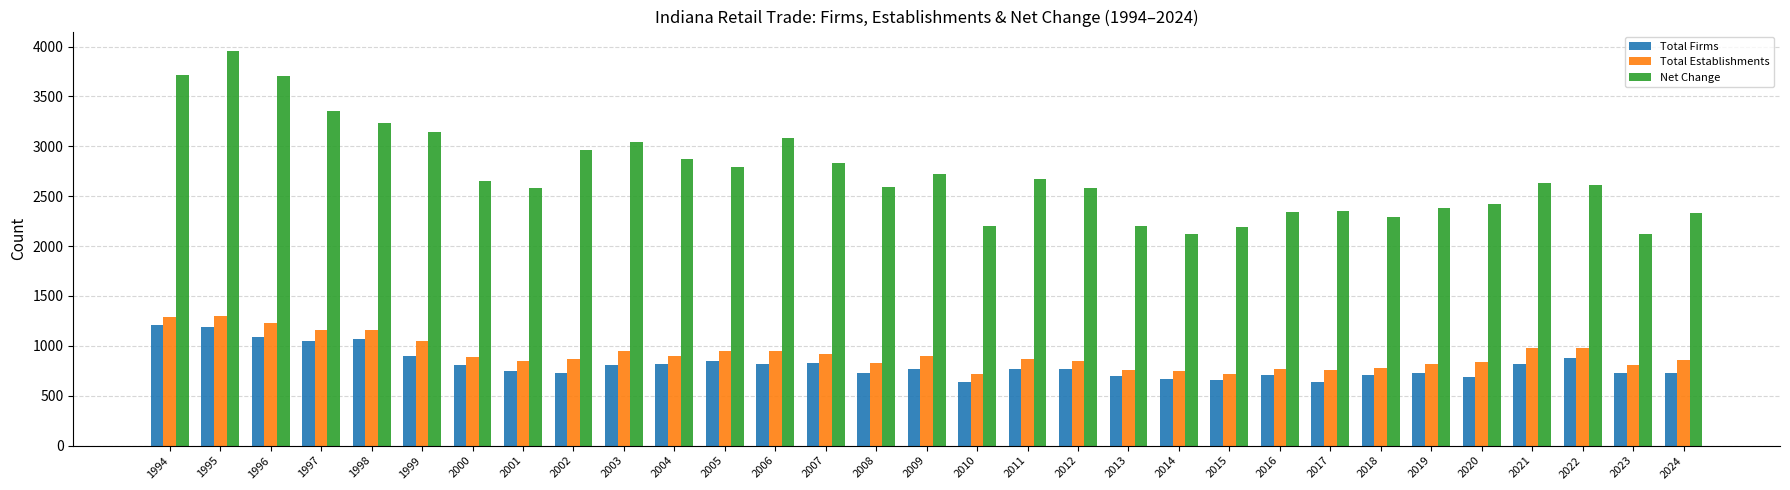

Count the number of categories in the chart.

31